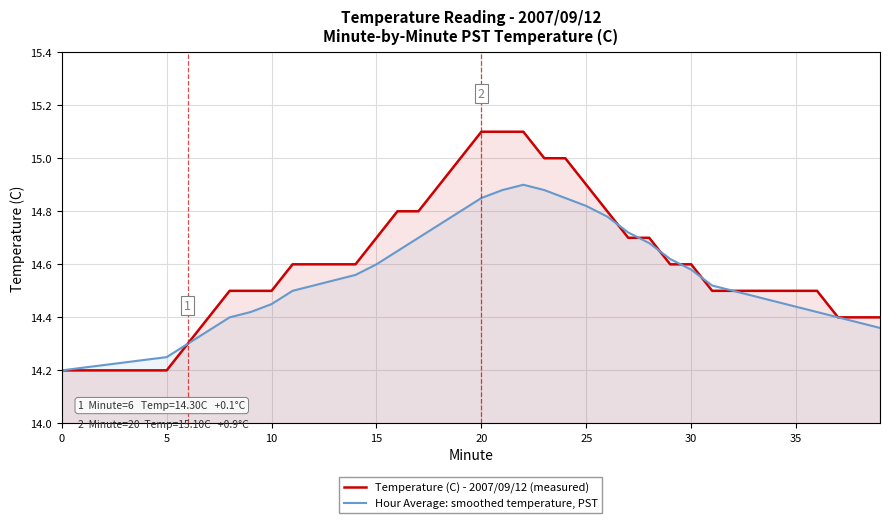

Is it true that Hour Average: smoothed temperature, PST equals 14.8 at 18?

True